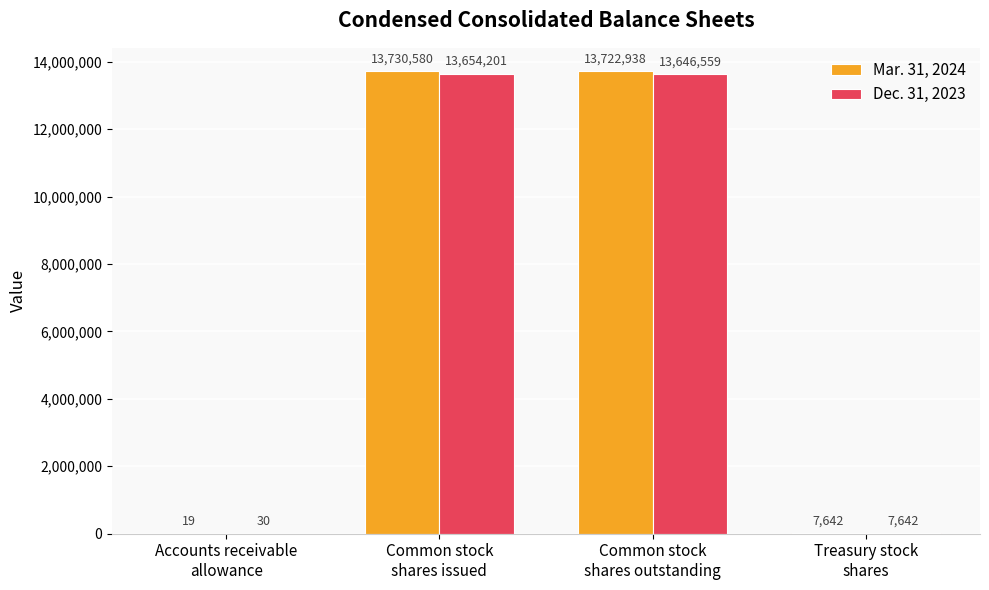

Reading left to right, transcribe all the data shown in this chart.

Mar. 31, 2024: 19	13730580	13722938	7642
Dec. 31, 2023: 30	13654201	13646559	7642